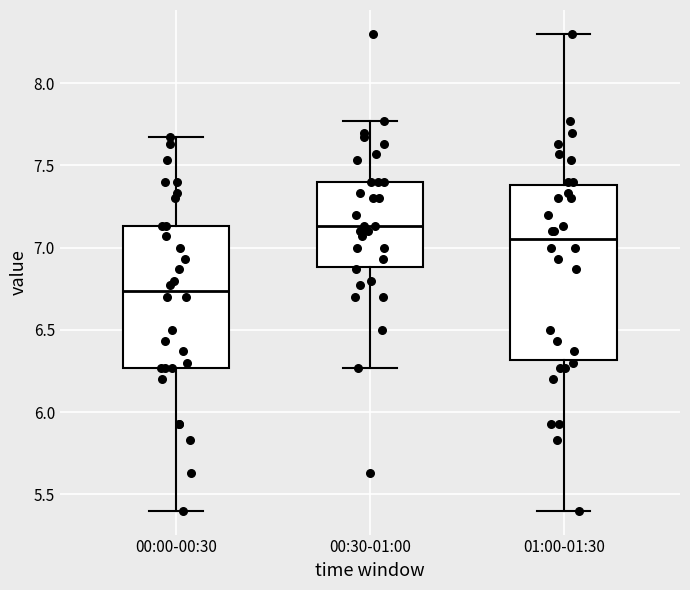

Comparing the boxes themselves (not the whiskers), which one is the tallest?

01:00-01:30